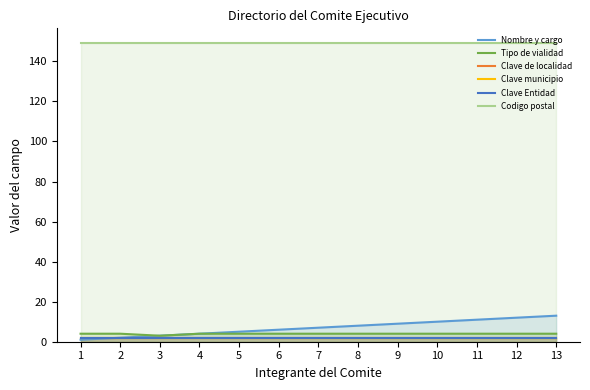

How many categories are shown in the chart?

13